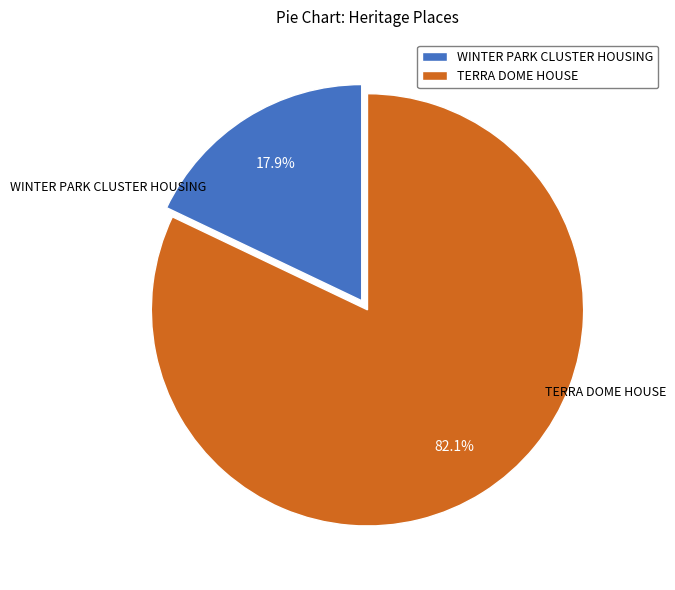

To the nearest percent, what portion does TERRA DOME HOUSE represent?

82%